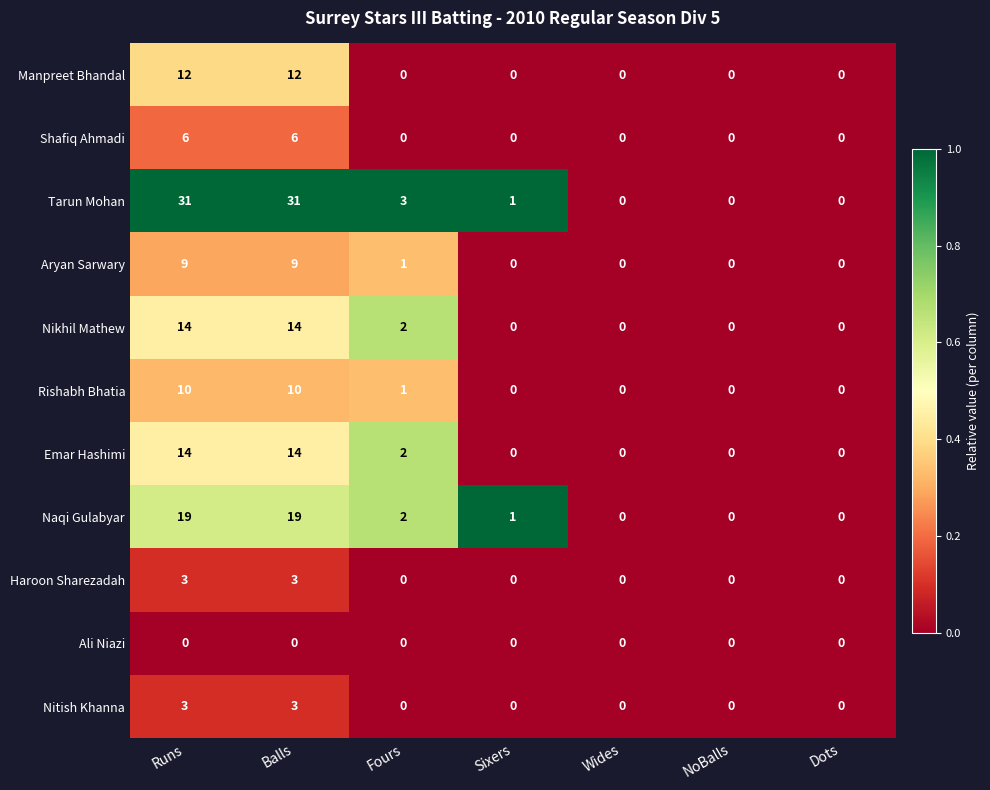

Count the Nitish Khanna values in the range 0 to 3.

7